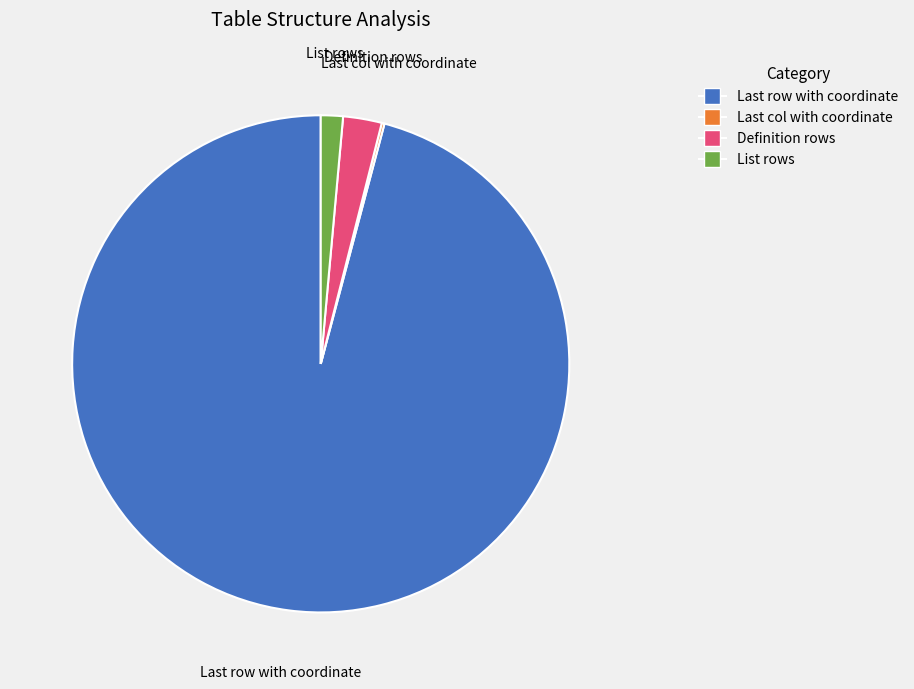

Which category has the biggest portion of the pie?

Last row with coordinate